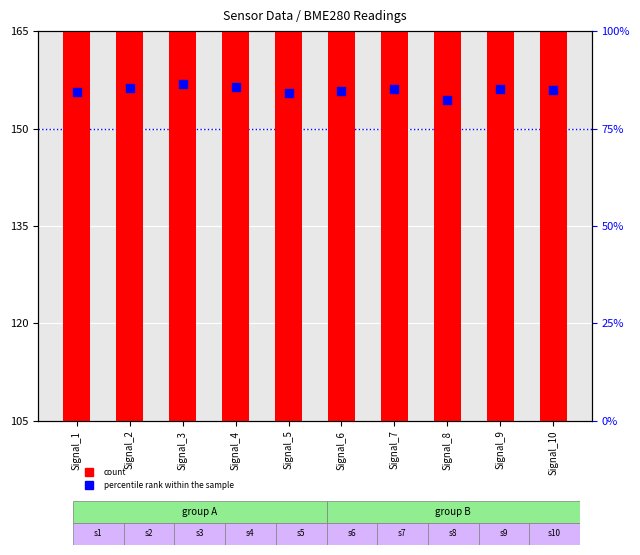

Which series has the widest spread of Y values?

count